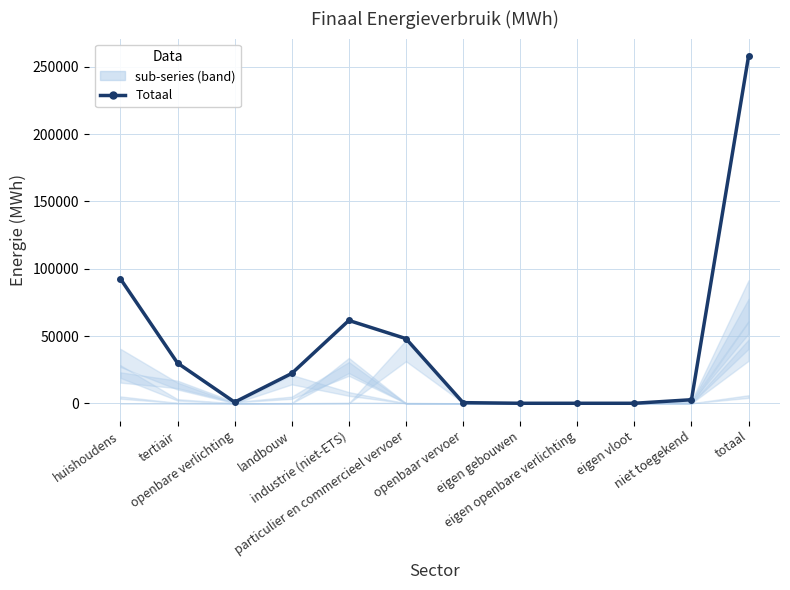

True or false: the data shows 48057.8 at particulier en commercieel vervoer.

True